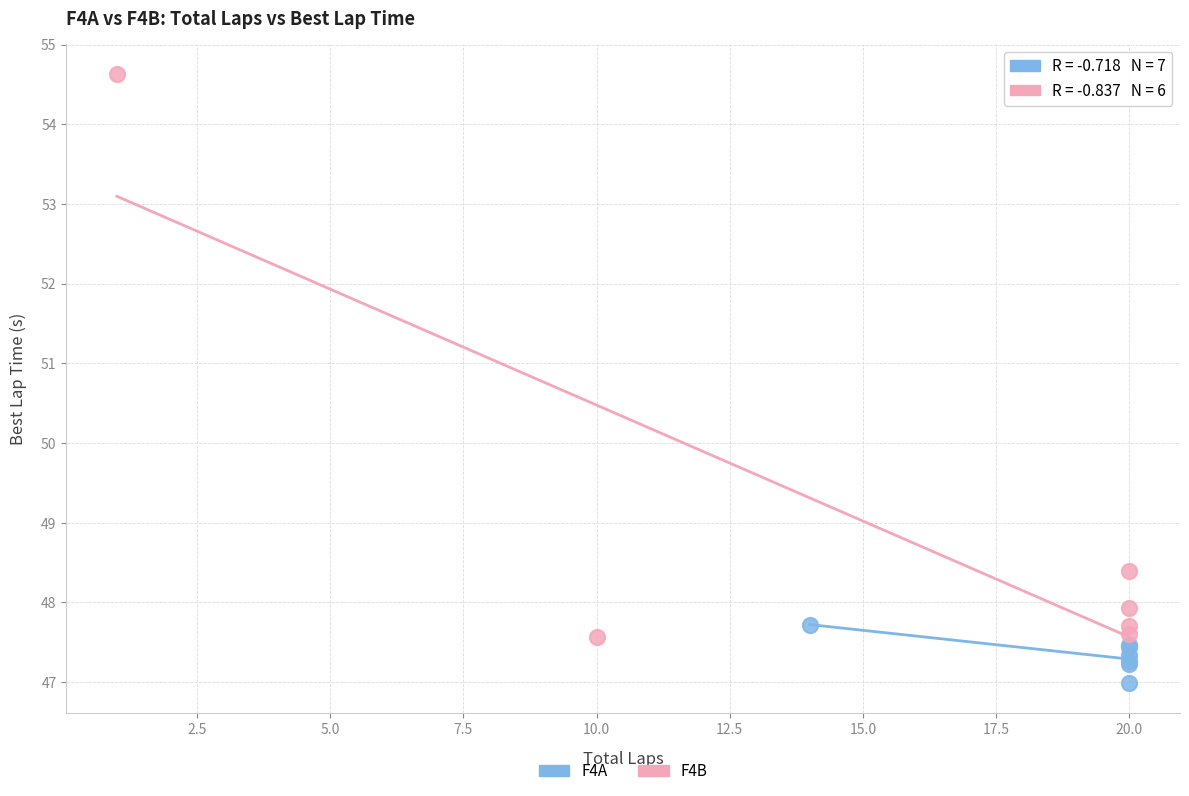

Which series reaches the maximum Y coordinate?

F4B